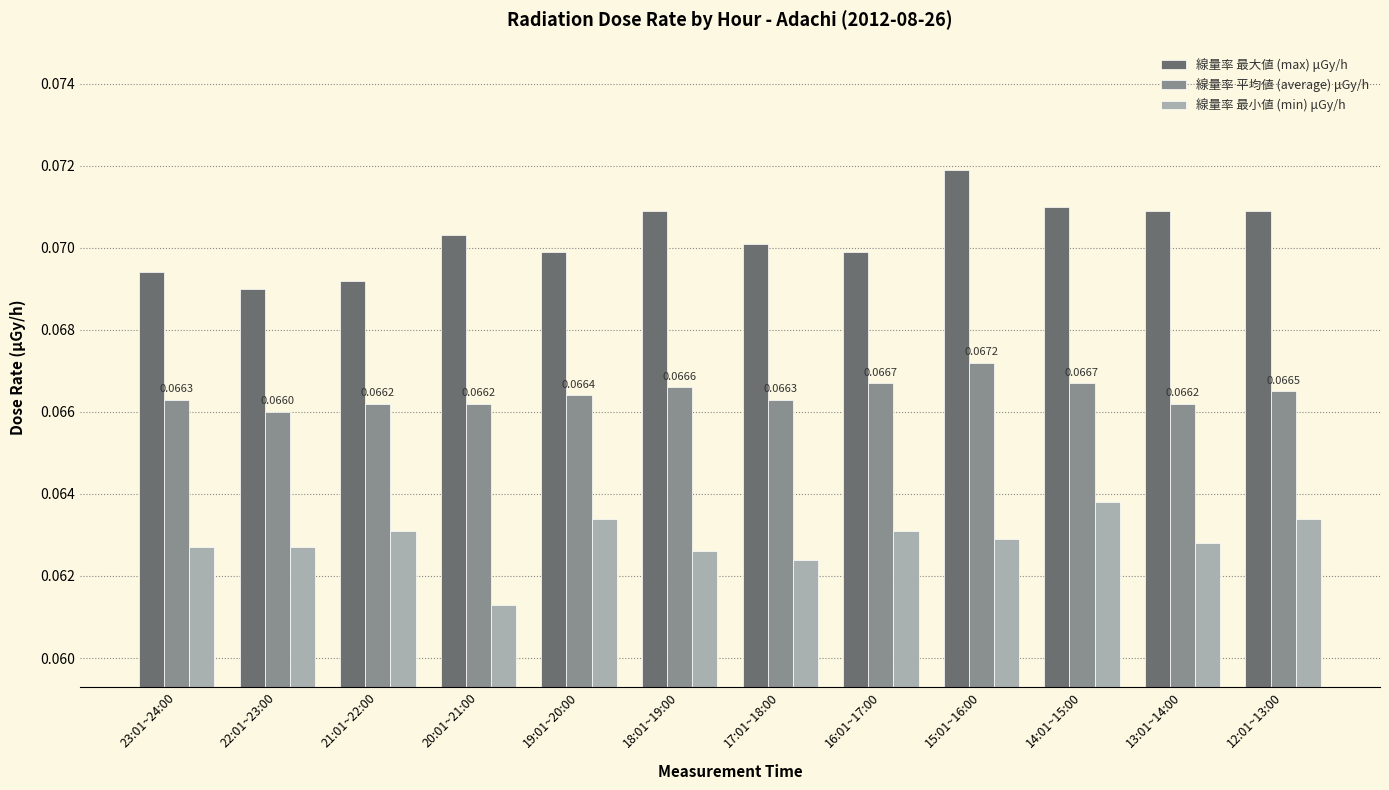

At which label does 線量率 最小値 (min) μGy/h reach its peak?

14:01~15:00